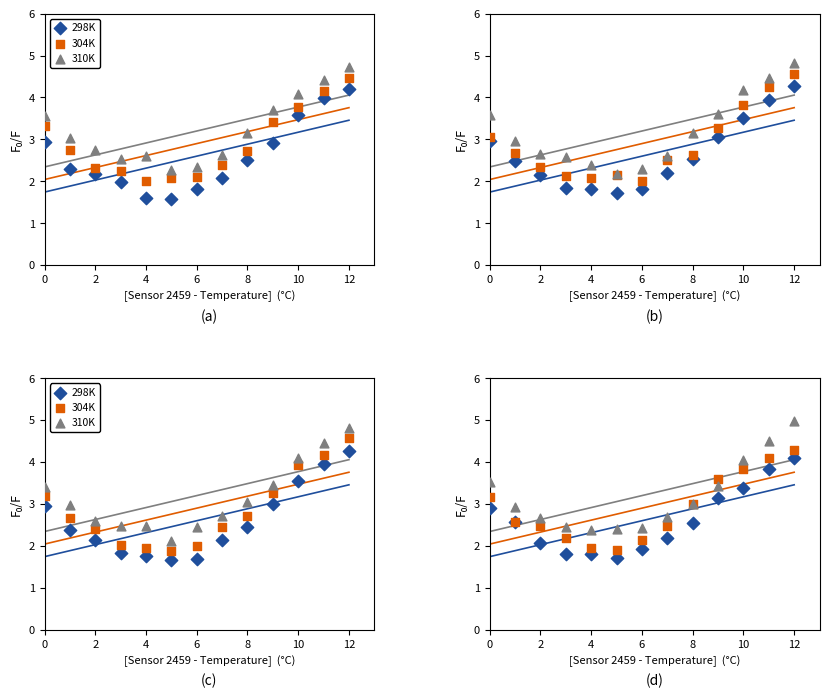

At how many categories does at least one series exceed 4?

3